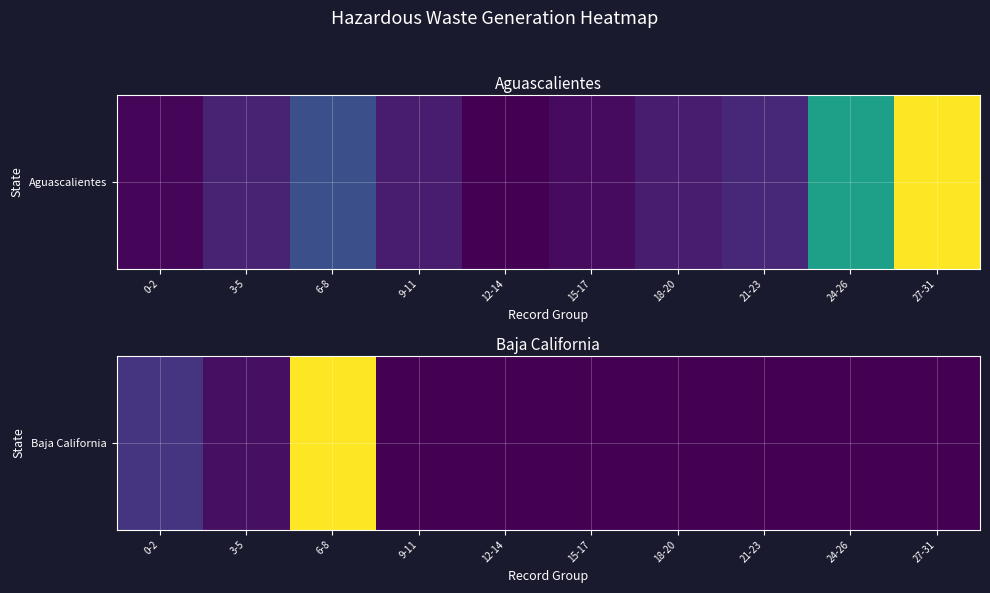

Is it true that the value at 12-14 is 0.0?

True